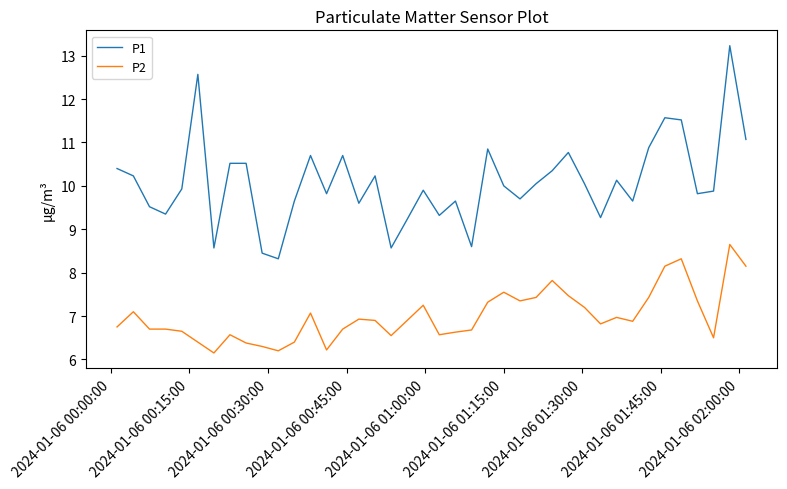

True or false: P2 and P1 intersect in this chart.

False